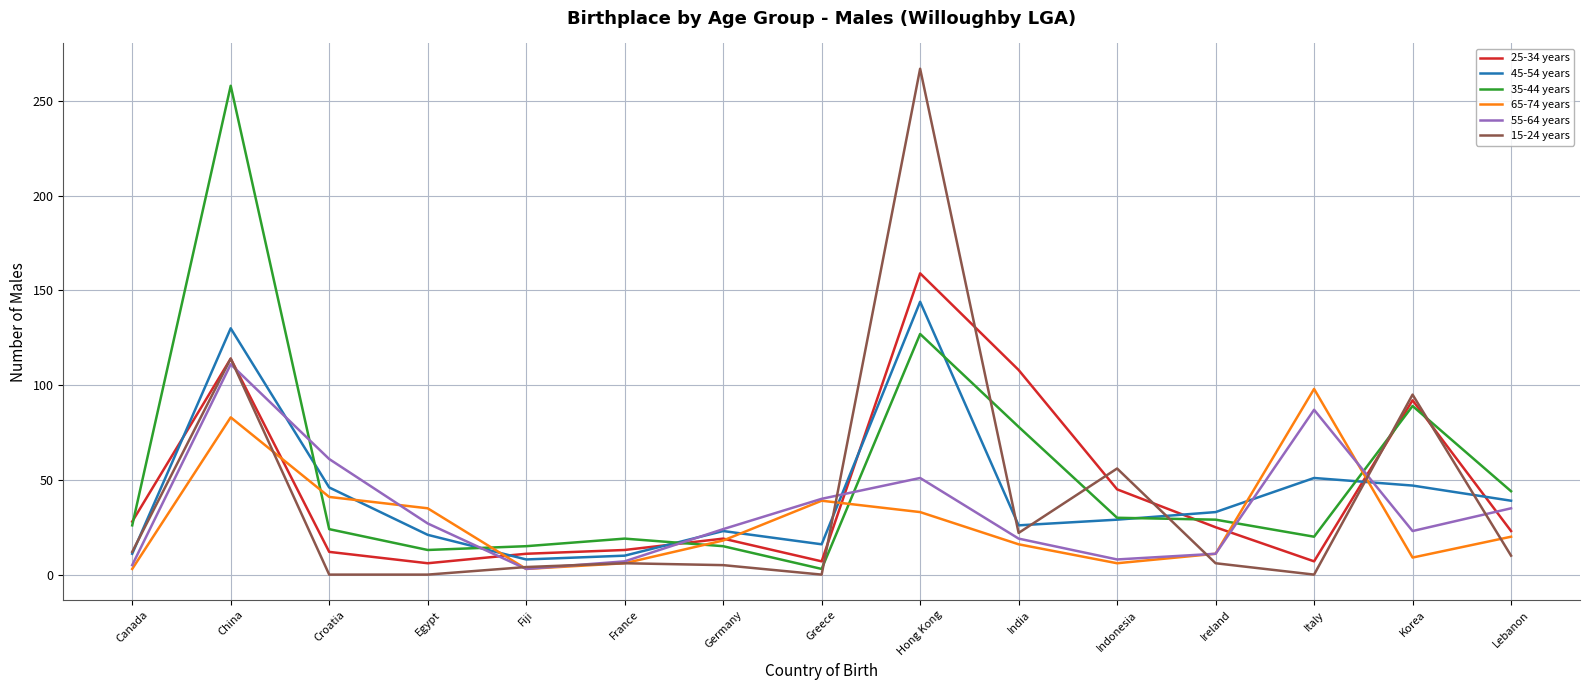

What is the greatest value displayed?

267